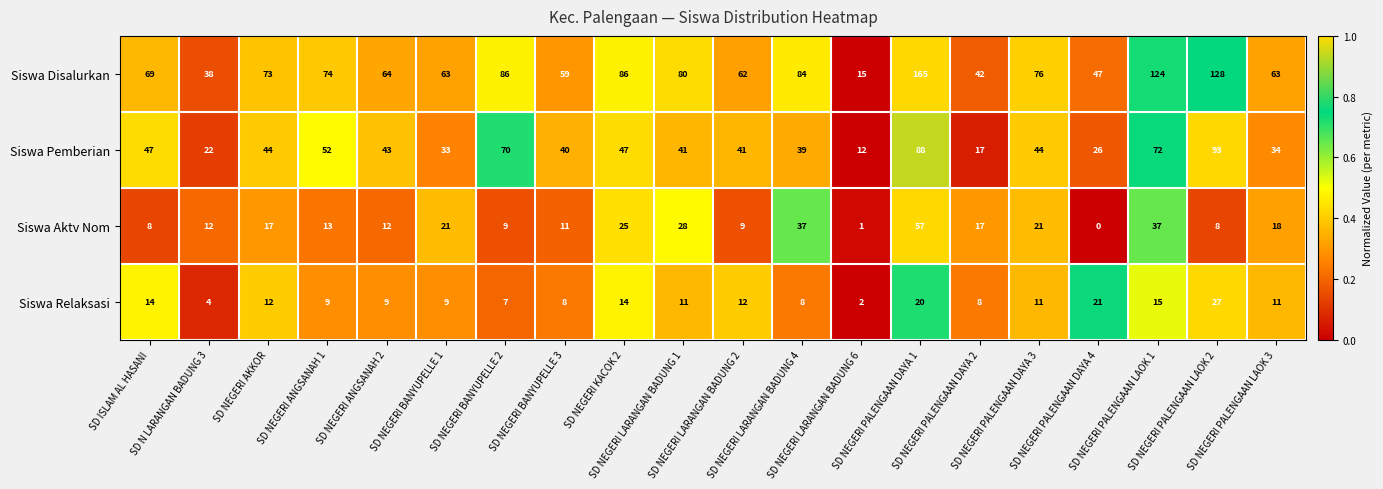

At how many categories does at least one series exceed 0?

20